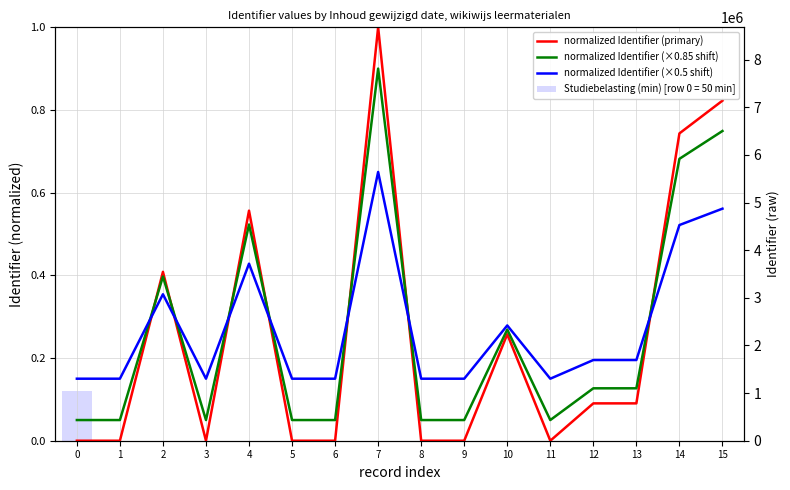

What is the value of the normalized Identifier (×0.85 shift) bar at the 13th from the left?

0.1